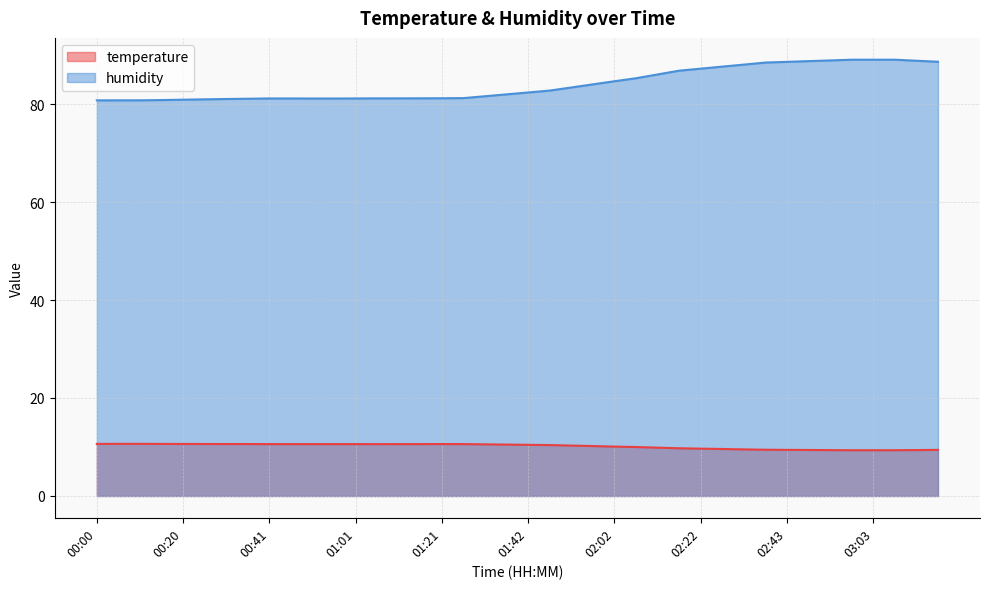

What is the difference between the maximum and second lowest values in the humidity series?

8.3